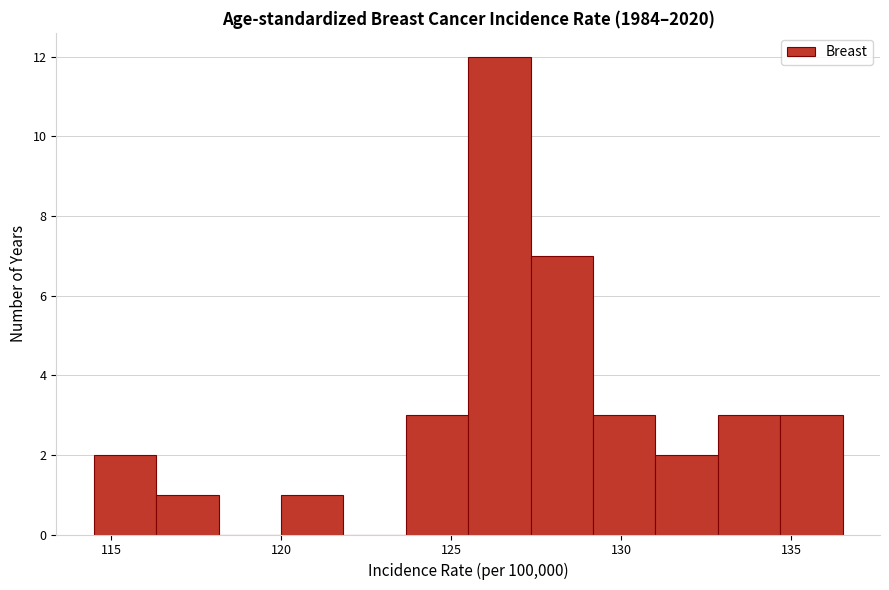

Read against the x-axis, roughly where is the centre of the tallest bar?

126.5